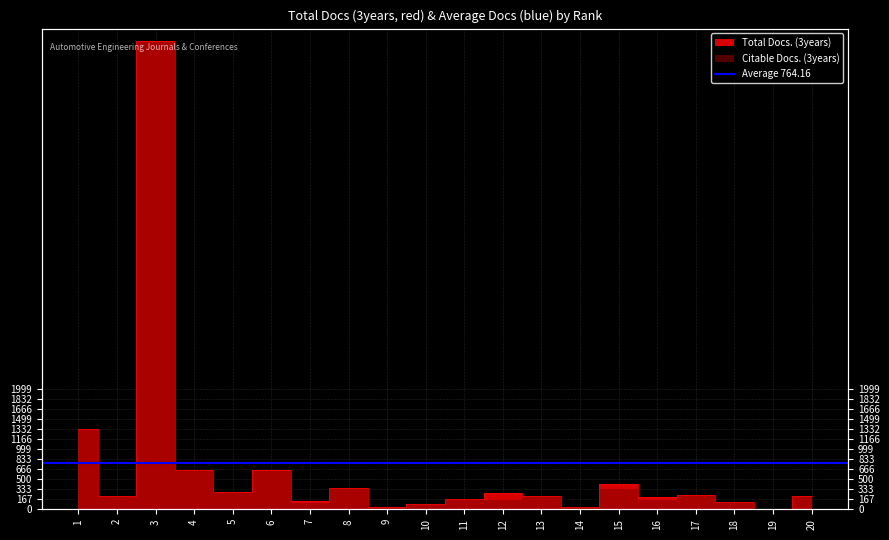

The value at 3 is 7788. True or false?

True